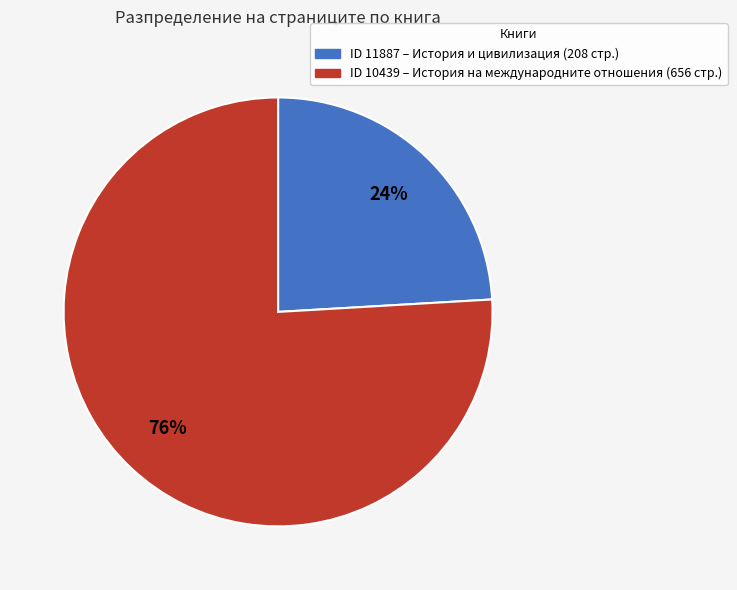

Is there any slice that represents more than half of the pie?

Yes